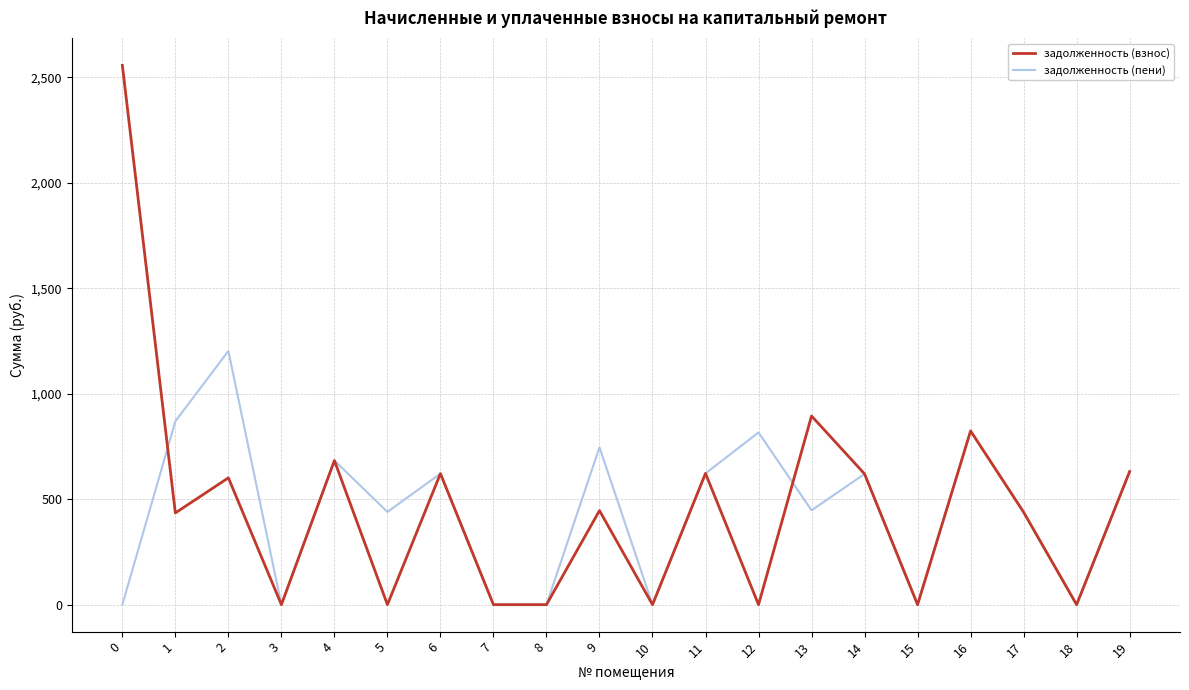

Which series has the largest range (max minus min)?

задолженность (взнос)